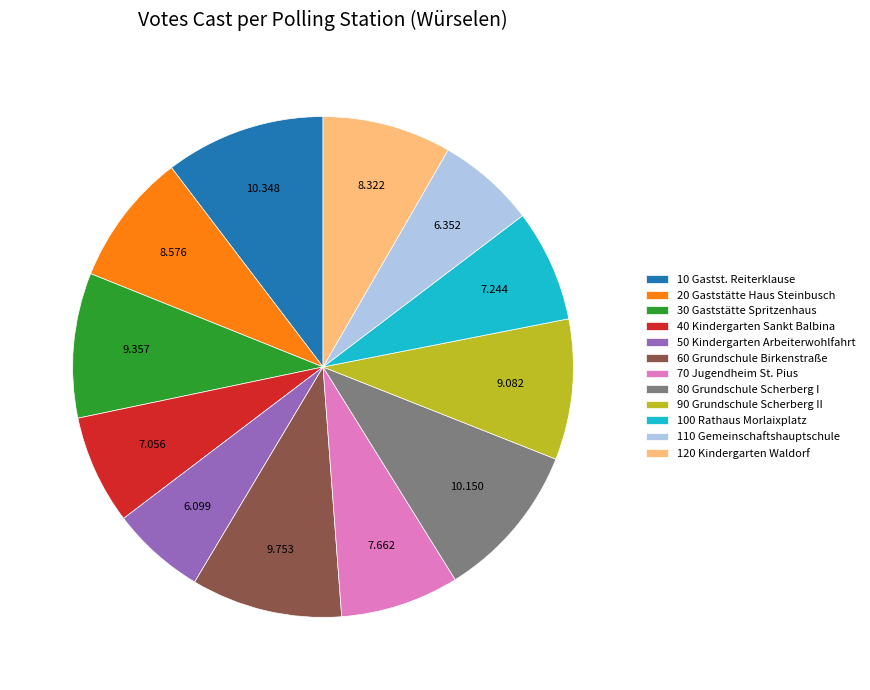

Is 110 Gemeinschaftshauptschule the majority of the pie?

No